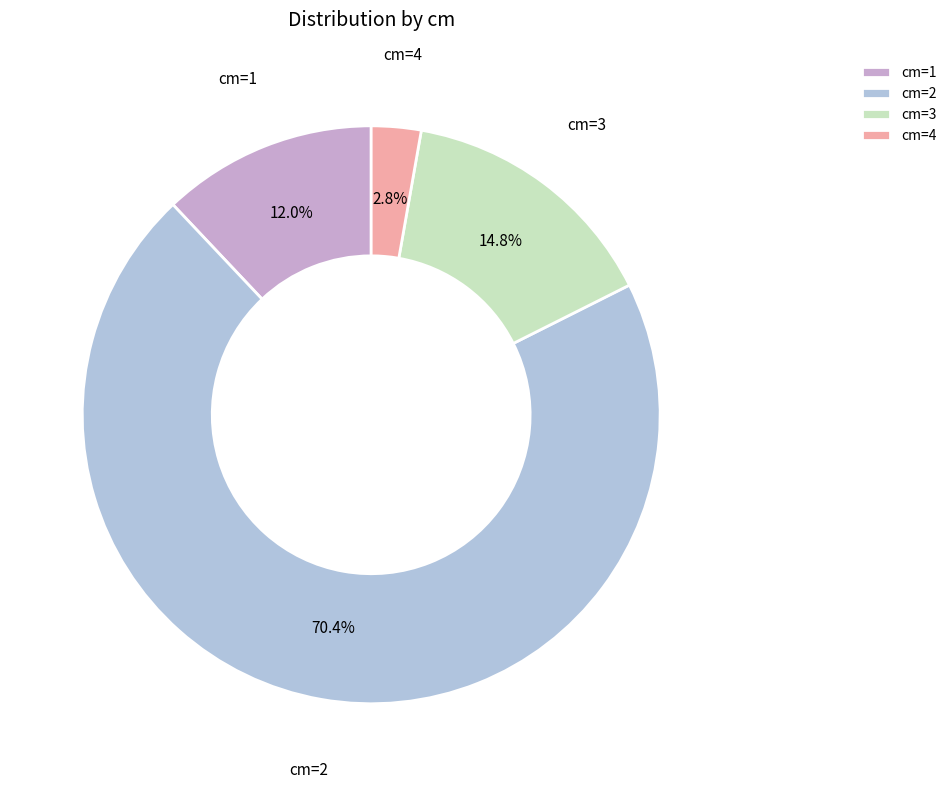

Does cm=2 account for over 50% of the chart?

Yes